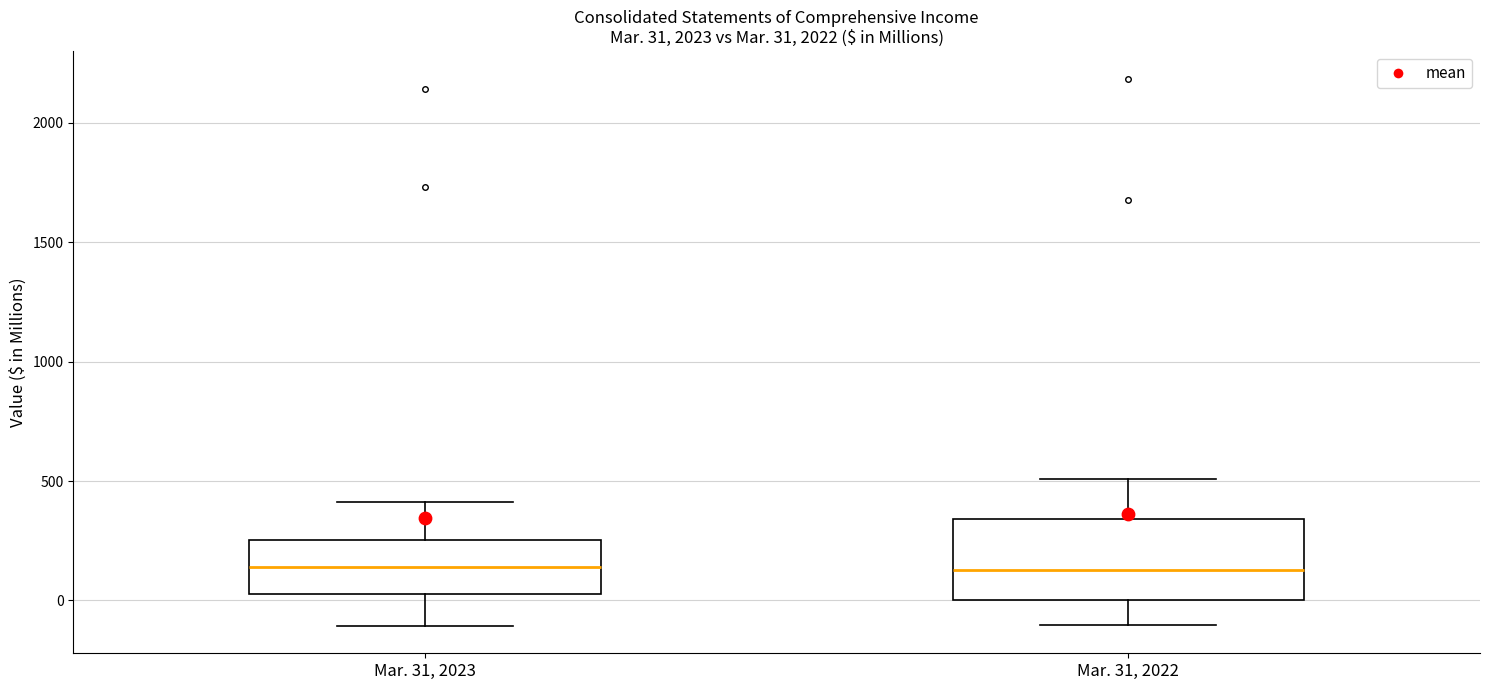

Comparing the boxes themselves (not the whiskers), which one is the tallest?

Mar. 31, 2022